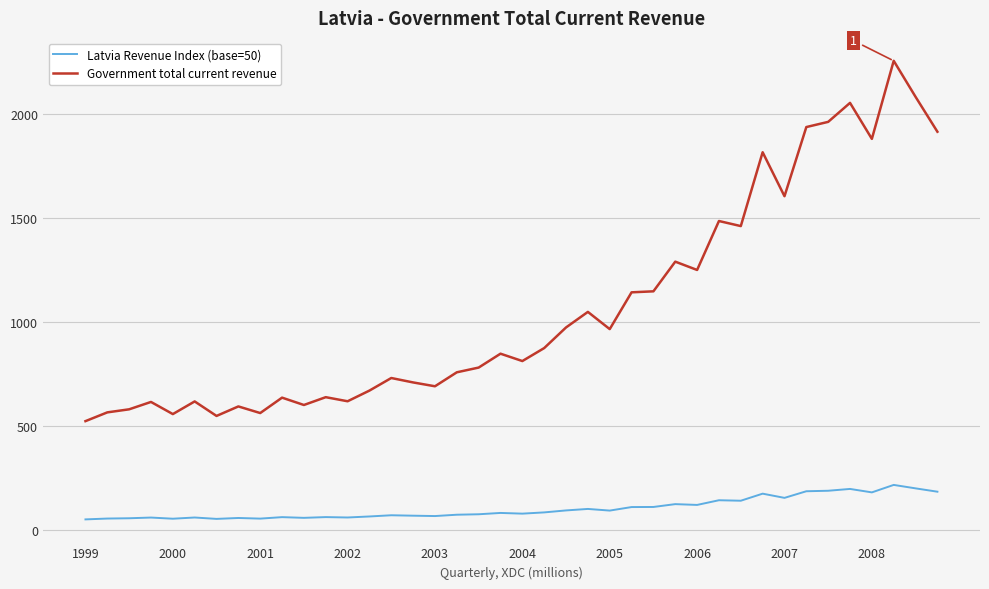

Rank the series by their average value, from lowest to highest.

Latvia Revenue Index (base=50), Government total current revenue